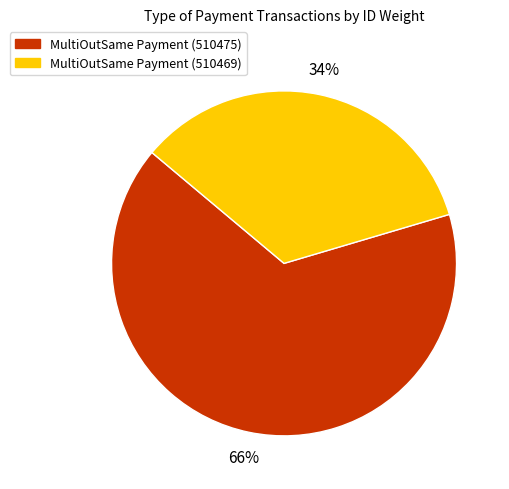

To the nearest percent, what is the average slice percentage?

50%